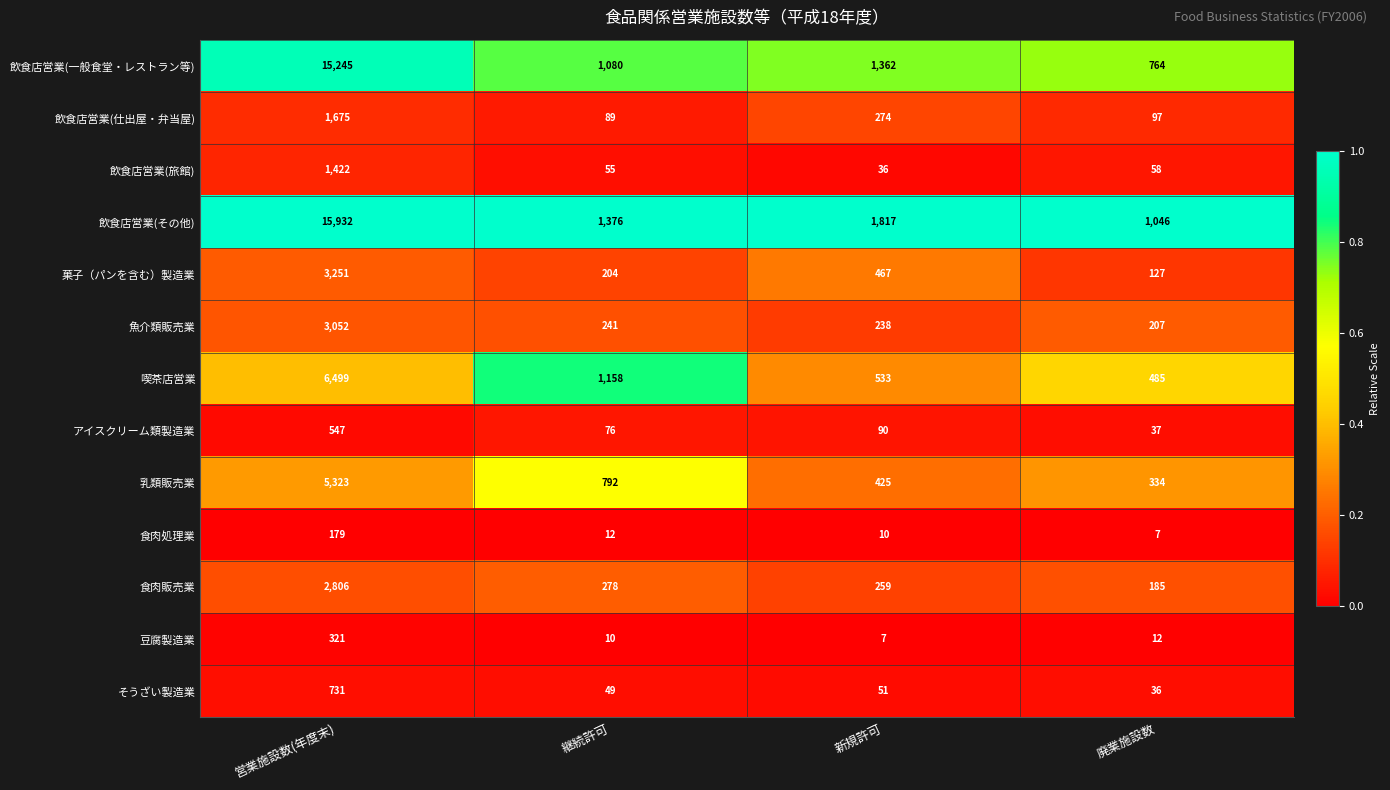

Which series has the largest range (max minus min)?

飲食店営業(その他)